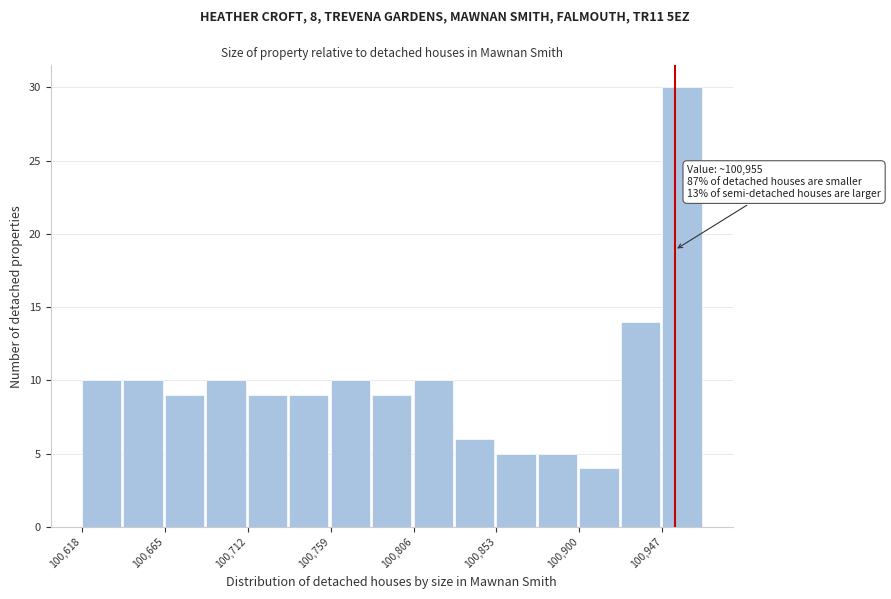

Over which range of the x-axis is the bar tallest?

100950 to 100970